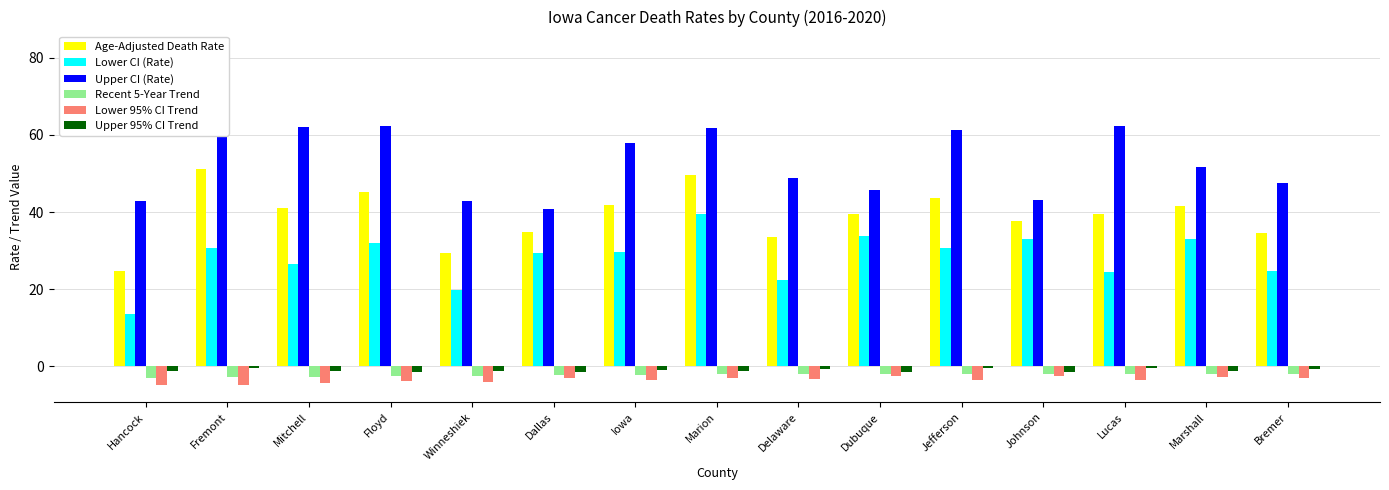

What is the value of the Upper 95% CI Trend bar at the 8th from the left?

-1.1